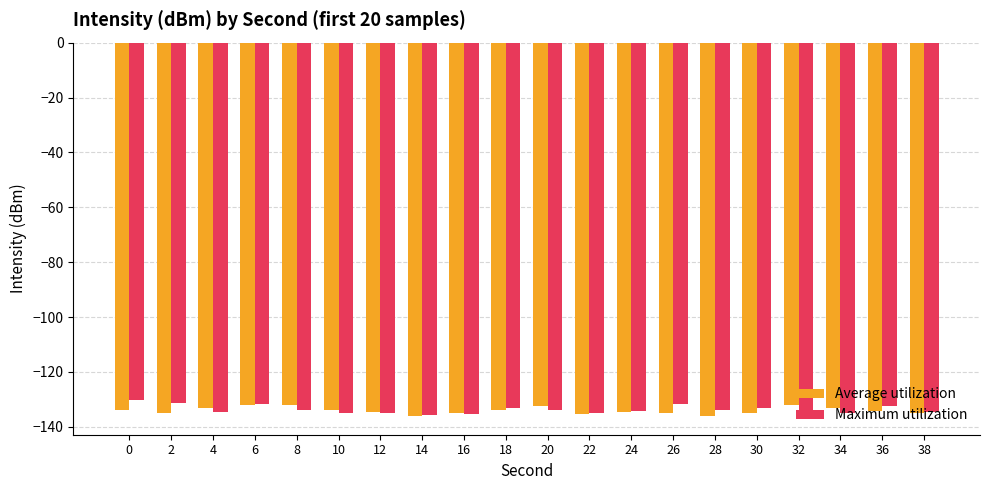

What is the value of the Maximum utilization bar at the 13th from the left?

-134.3